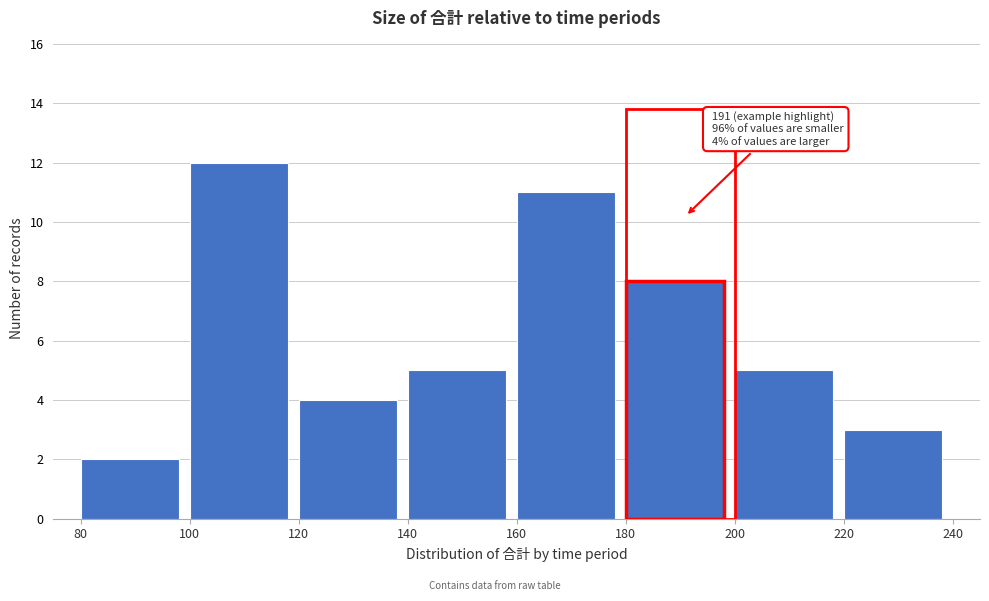

Over which range of the x-axis is the bar tallest?

100 to 120